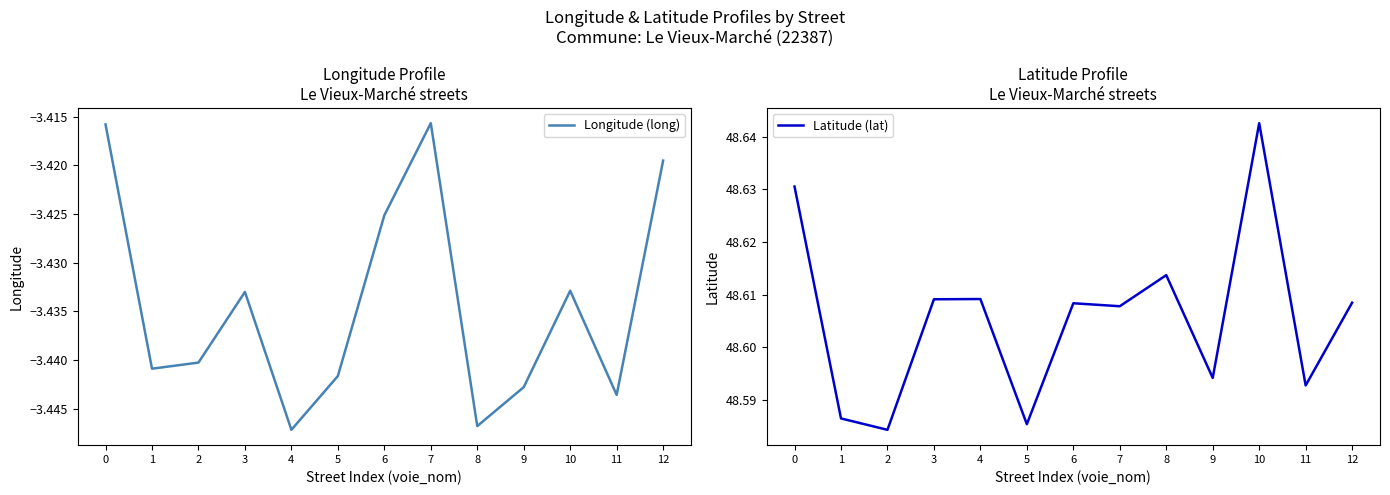

Is it true that Latitude (lat) equals 48.6 at 1?

True